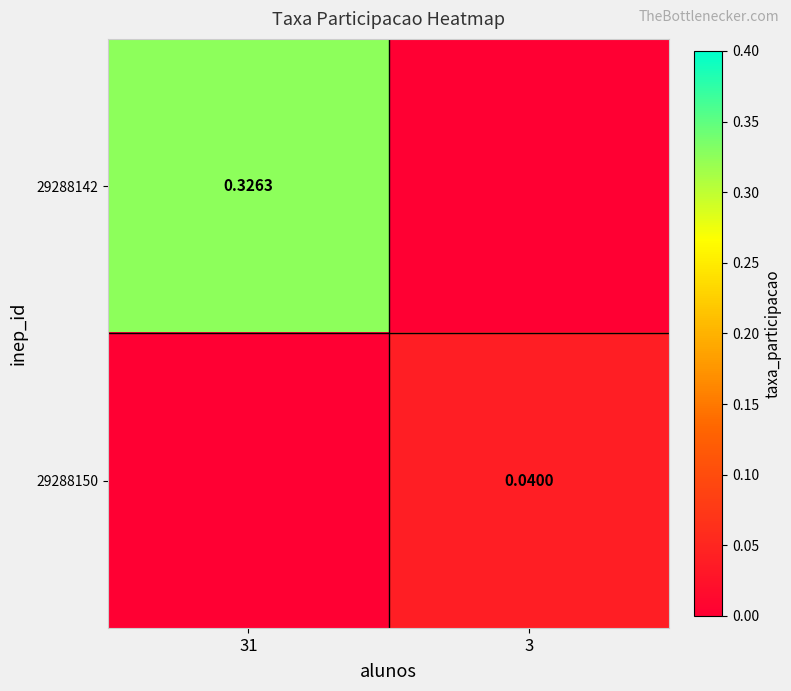

List the series in order of their overall mean, highest first.

29288142, 29288150